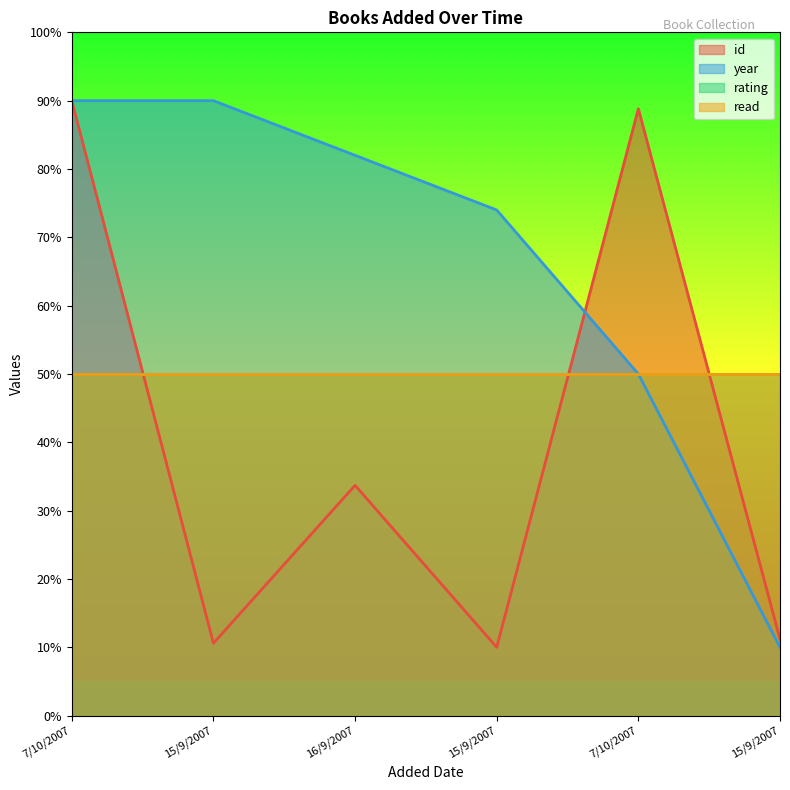

Rank the categories by year value from lowest to highest.

15/9/2007, 7/10/2007, 15/9/2007, 16/9/2007, 7/10/2007, 15/9/2007